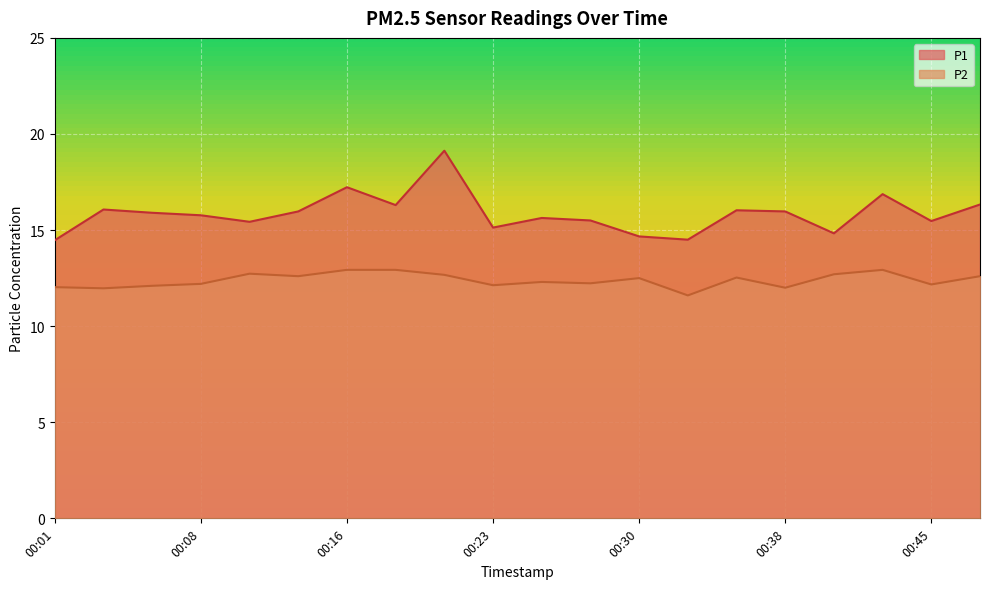

List the series in order of their peak value, highest first.

P1, P2